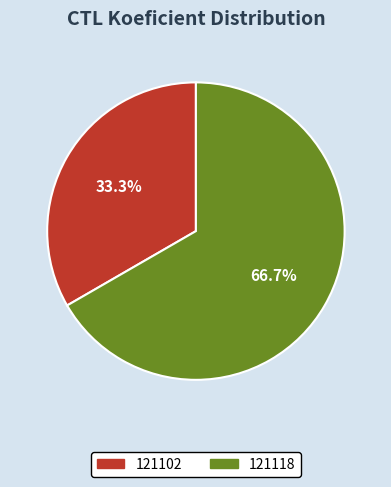

To the nearest percent, what is the difference between the 121102 and 121118 slice percentages?

33%